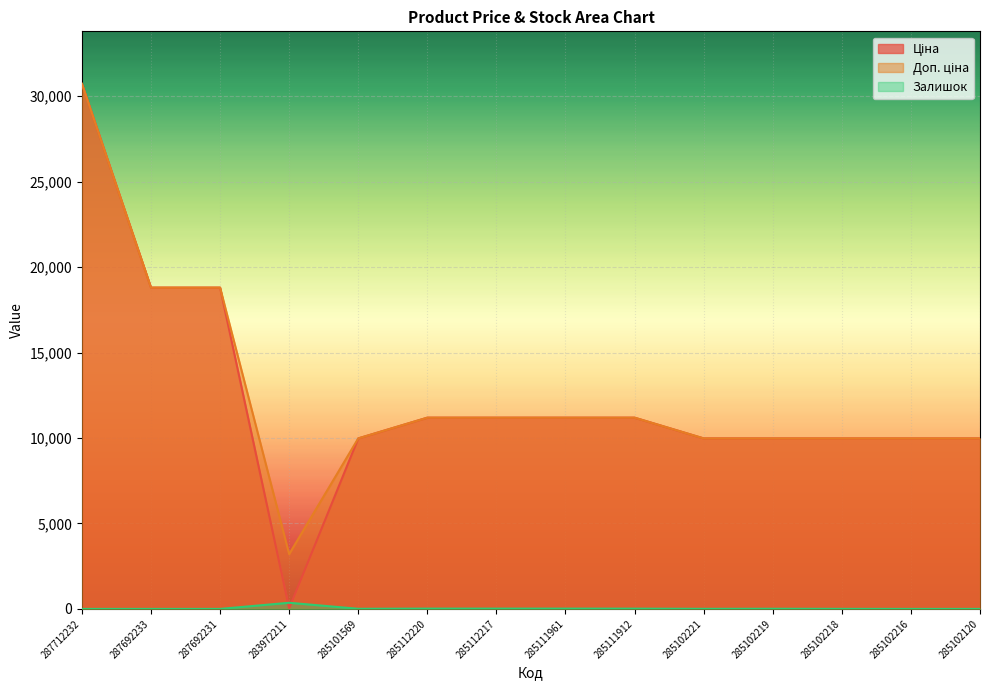

What is the label of the 3rd point from the right?

285102218